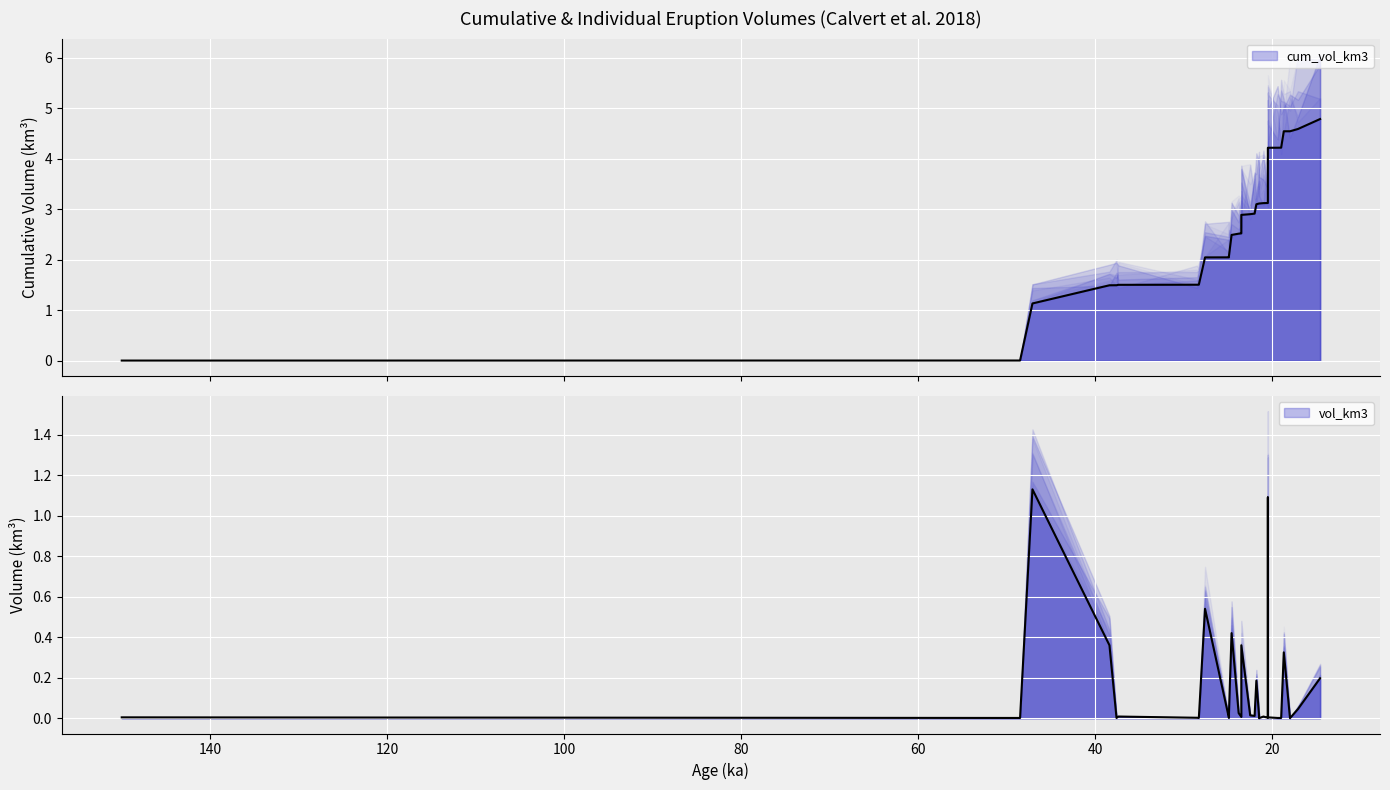

Reading left to right, list all the values displayed in this chart.

cum_vol_km3: 0.0	0.0	1.1	1.5	1.5	1.5	1.5	1.5	2.0	2.0	2.1	2.5	2.5	2.5	2.5	2.9	2.9	2.9	3.1	3.1	3.1	3.1	3.1	4.2	4.2	4.2	4.2	4.5	4.5	4.6	4.8
vol_km3: 0.0	0.0	1.1	0.4	0.0	0.0	0.0	0.0	0.5	0.0	0.0	0.4	0.0	0.0	0.0	0.4	0.0	0.0	0.2	0.0	0.0	0.0	0.0	1.1	0.0	0.0	0.0	0.3	0.0	0.0	0.2